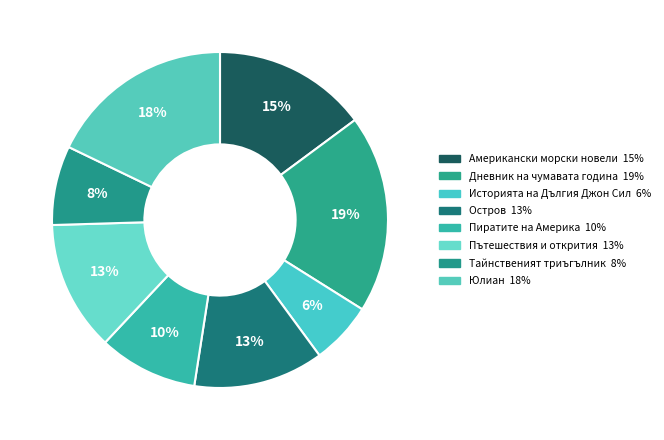

To the nearest percent, what is the average slice percentage?

12%